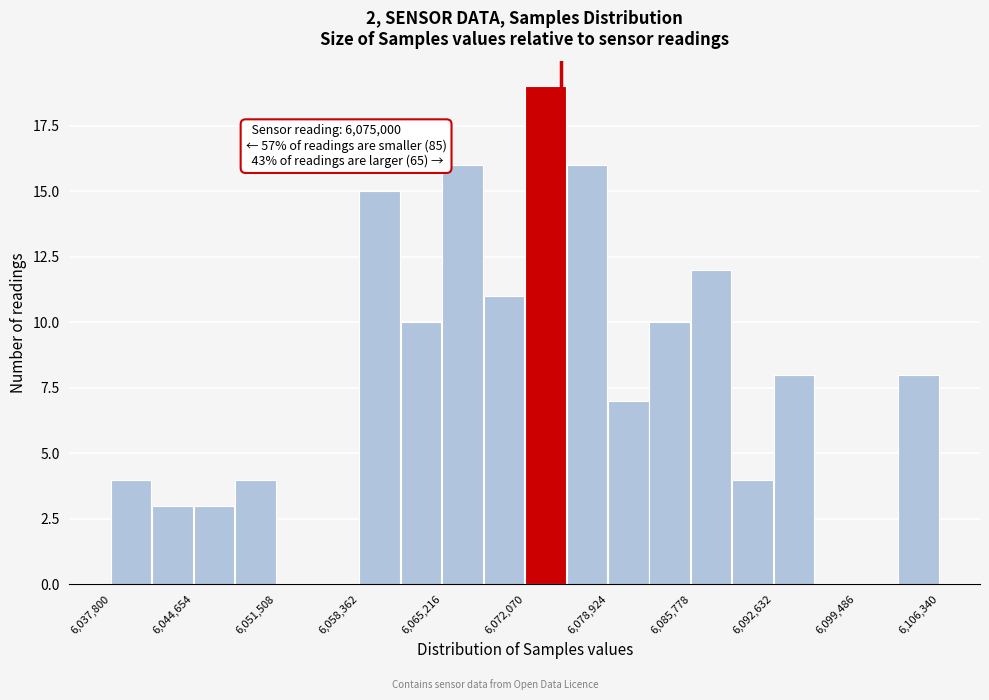

Read against the x-axis, roughly where is the centre of the tallest bar?

6074000